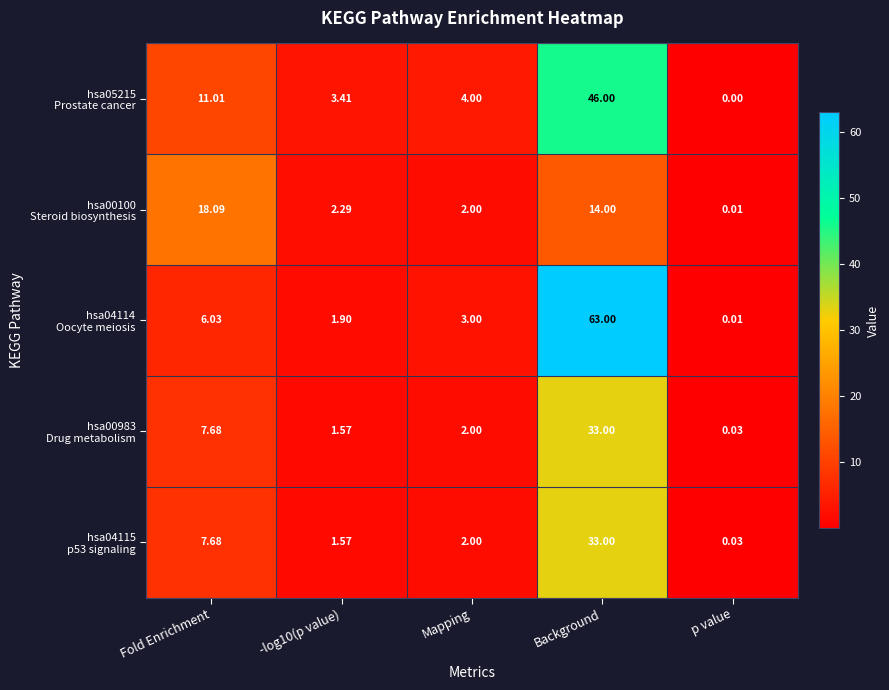

At which category does the chart reach its minimum across all series?

p value